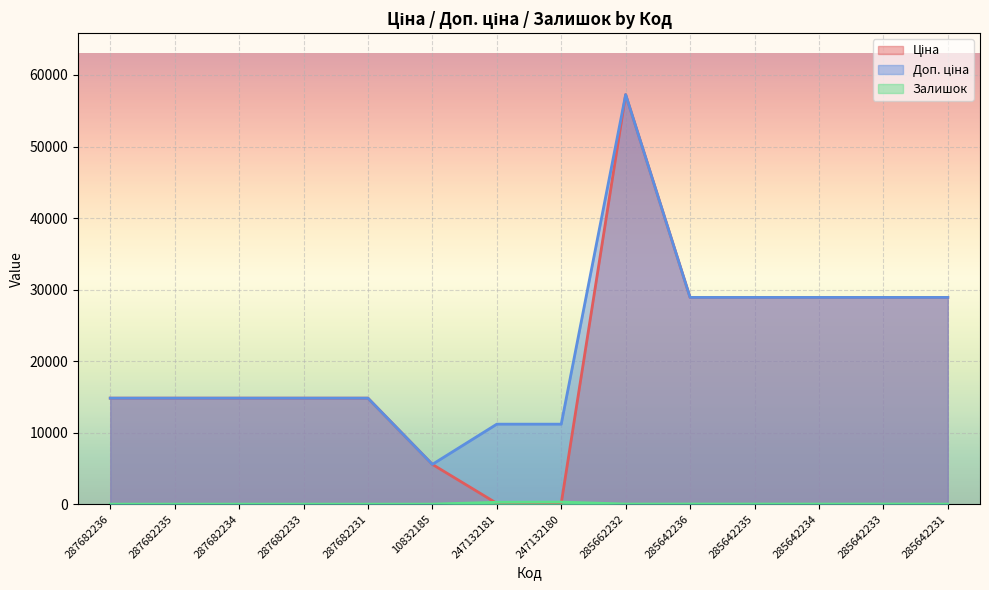

What is the label of the 6th point from the left?

10832185